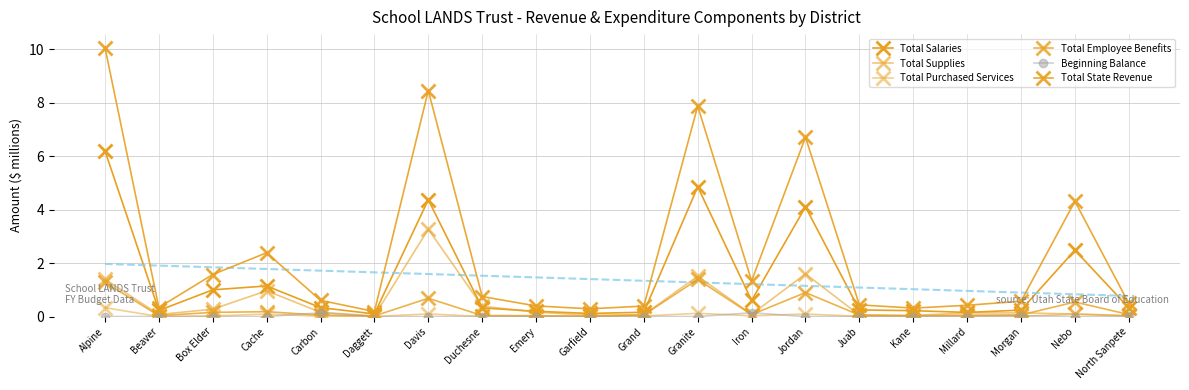

How many series are shown in this chart?

6